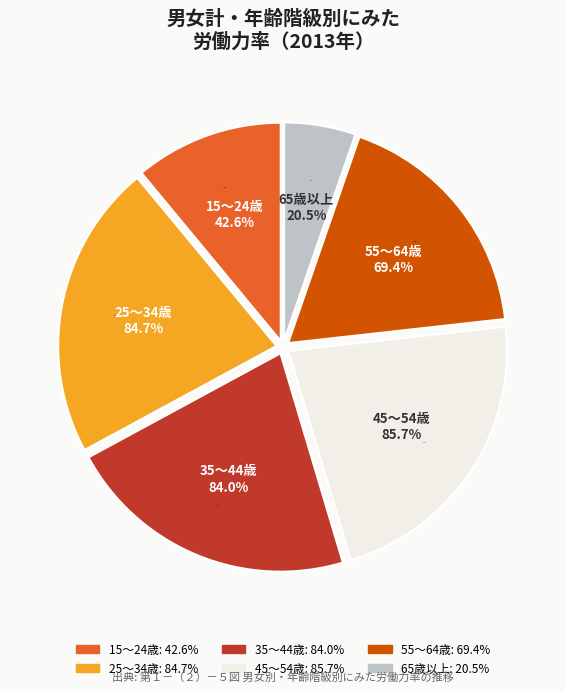

What portion of the pie excludes 0?

90.8%